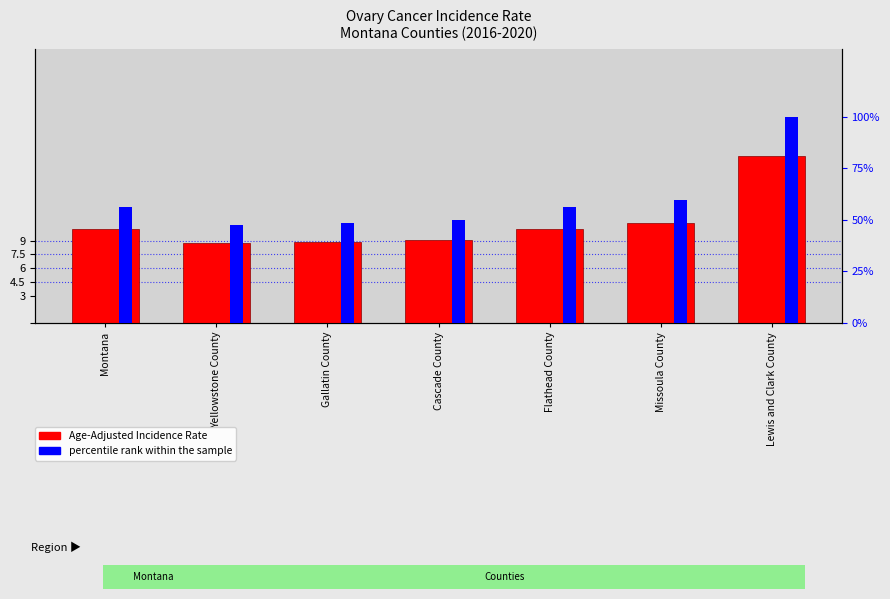

Between Yellowstone County and Cascade County, which is larger?

Cascade County